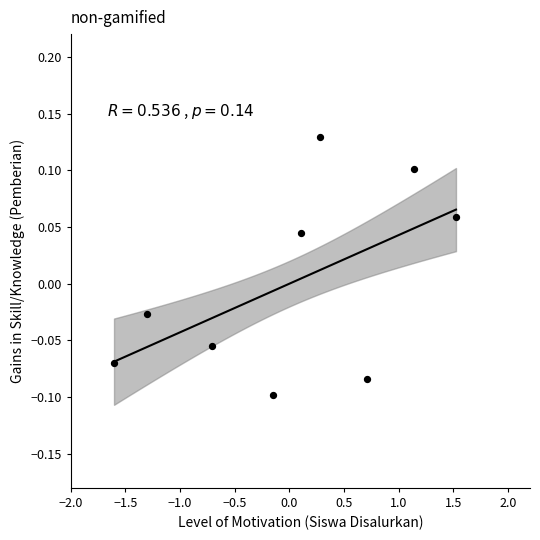

What is the range of X values (max minus min)?

3.1